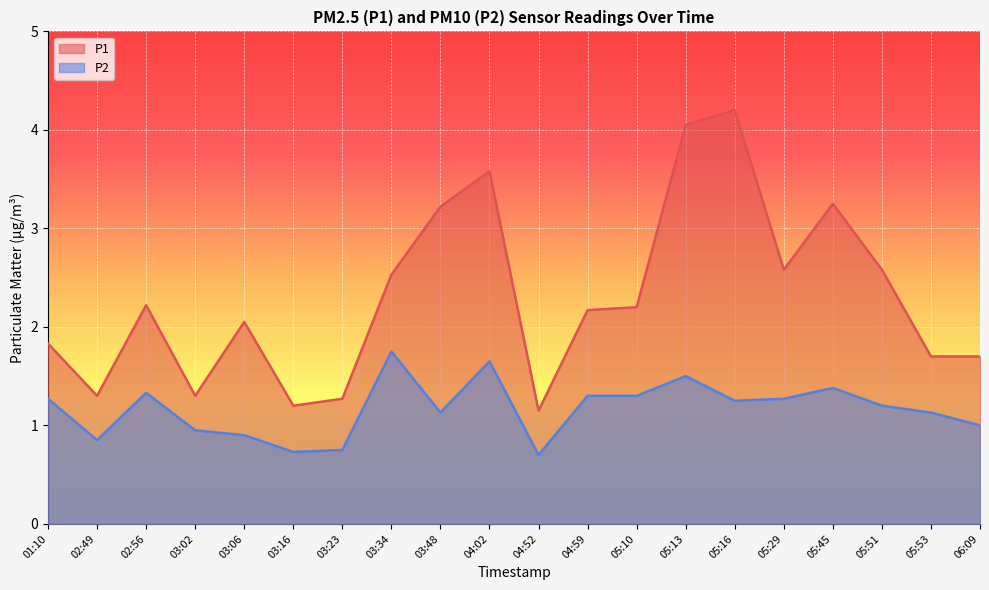

What are all the series names shown in the legend?

P1, P2